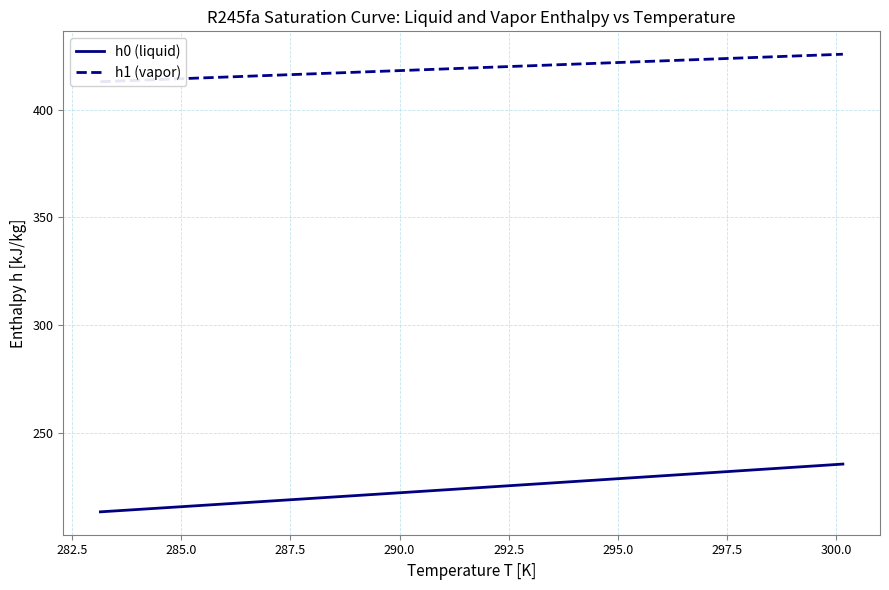

True or false: h1 (vapor) and h0 (liquid) intersect in this chart.

False